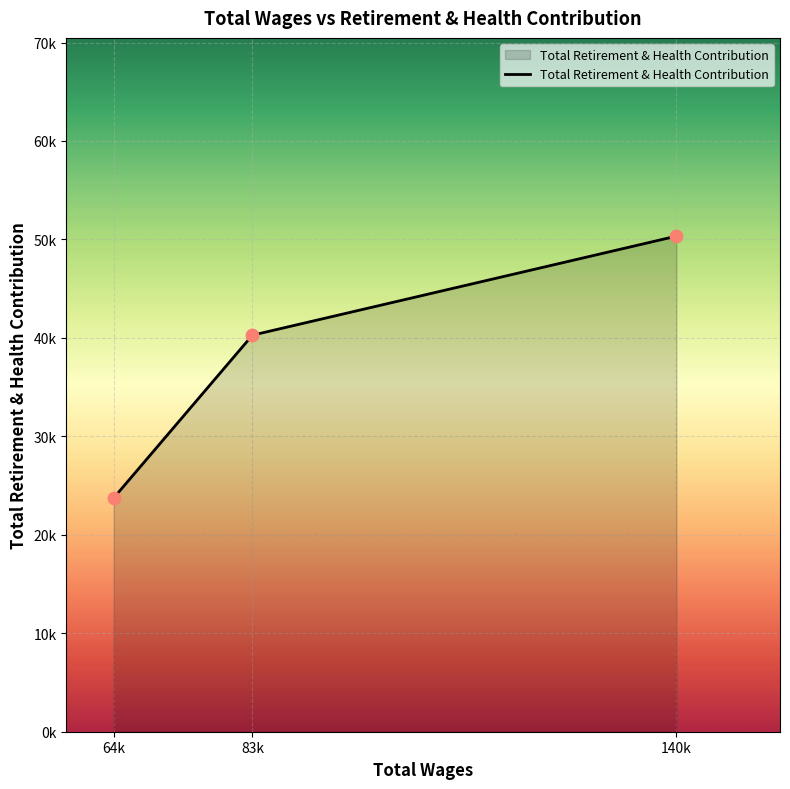

Between 140k and 64k, which is larger?

140k